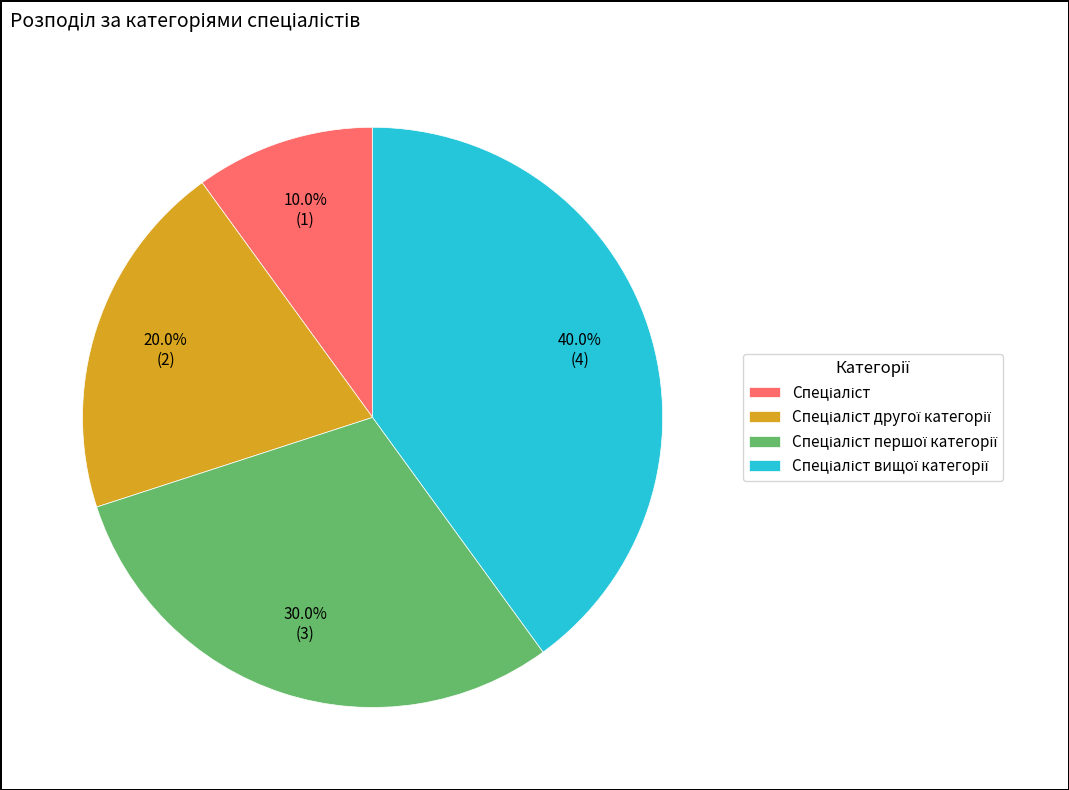

Is there any slice that represents more than half of the pie?

No